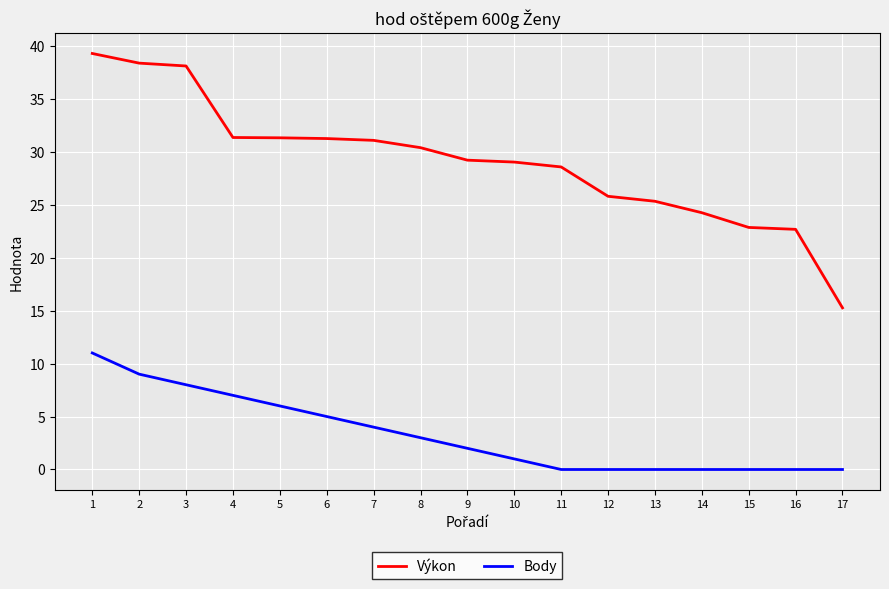

What is the maximum value shown in the chart?

39.3